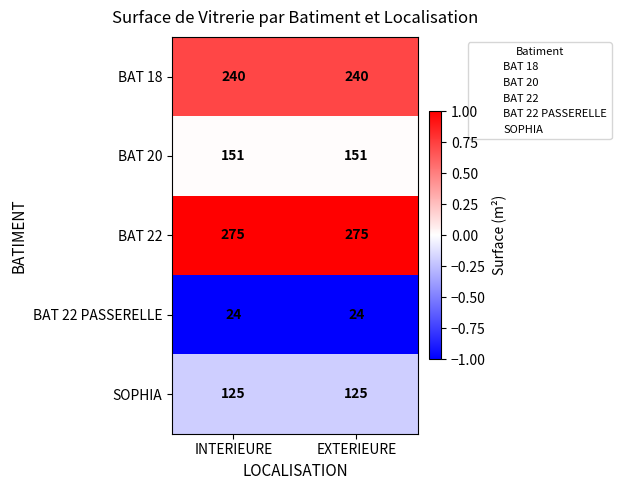

Reading left to right, extract all data points from this chart.

BAT 18: INTERIEURE=240	EXTERIEURE=240
BAT 20: INTERIEURE=151	EXTERIEURE=151
BAT 22: INTERIEURE=275	EXTERIEURE=275
BAT 22 PASSERELLE: INTERIEURE=24	EXTERIEURE=24
SOPHIA: INTERIEURE=125	EXTERIEURE=125